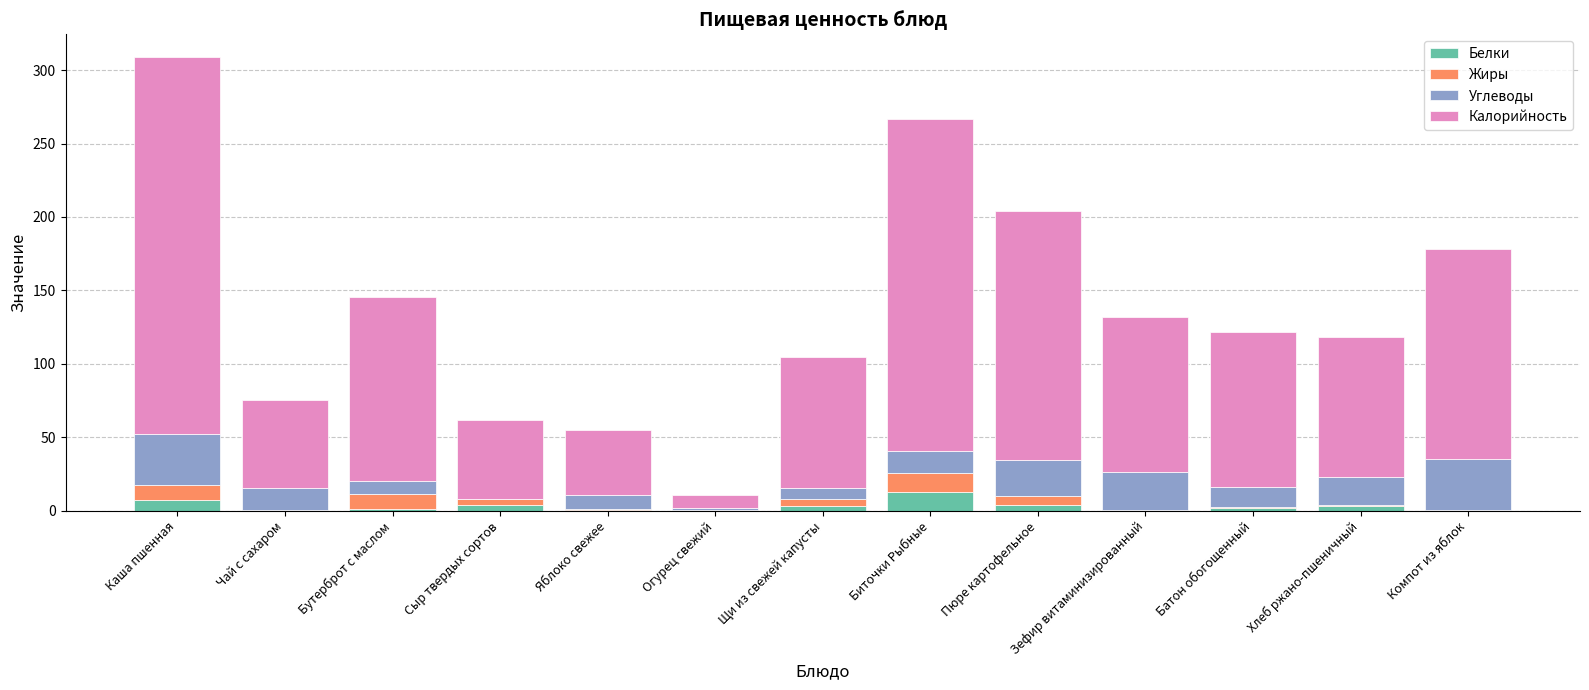

What is the sum of all Белки values?

39.0